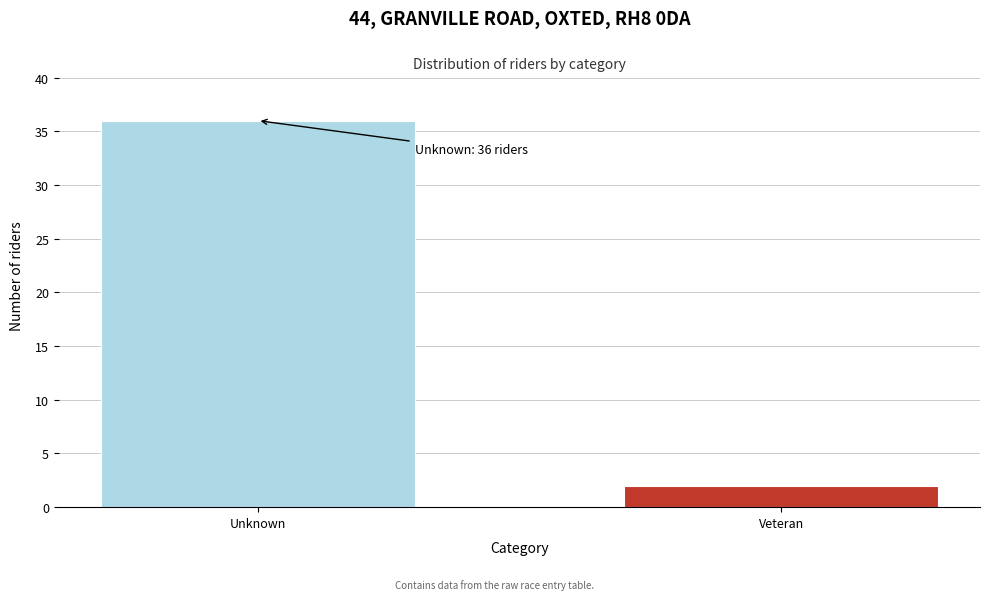

Reading left to right, extract all data points from this chart.

36	2